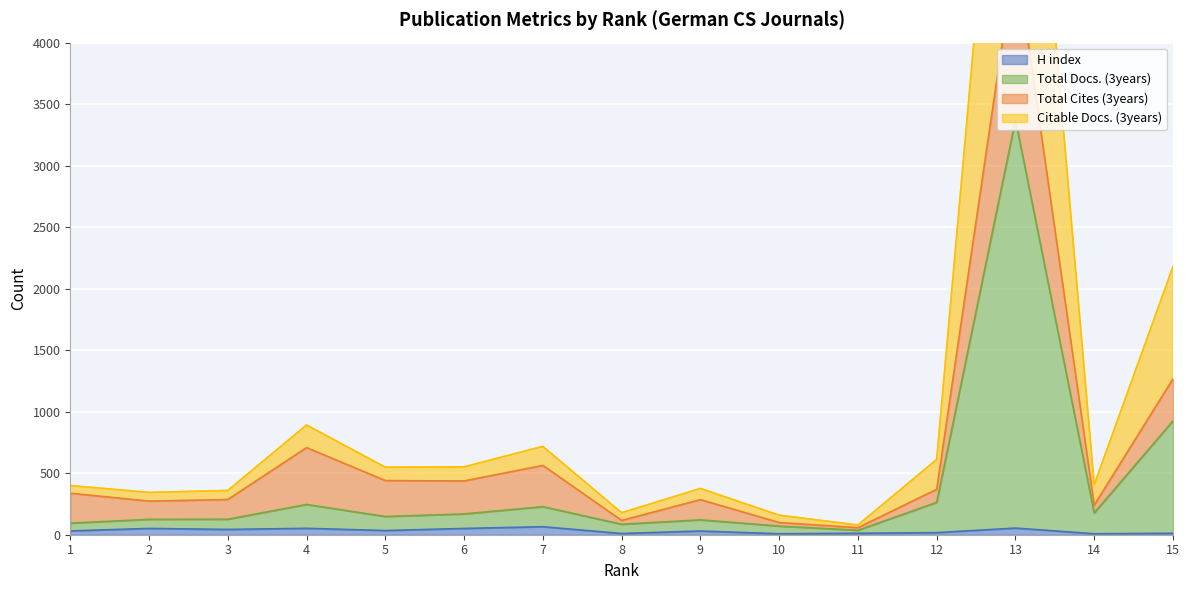

What is the value of the H index point at the 12th from the left?

17